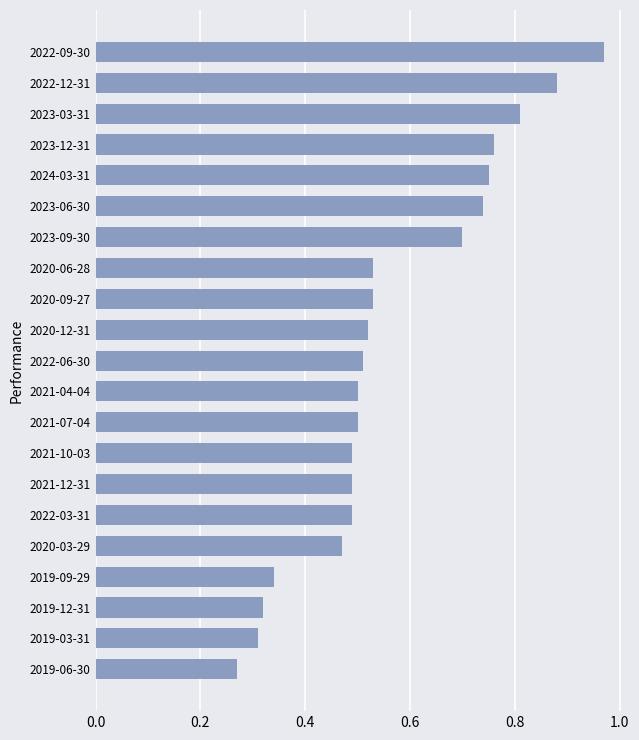

What is the change in value from 2019-03-31 to 2020-06-28?

+0.2